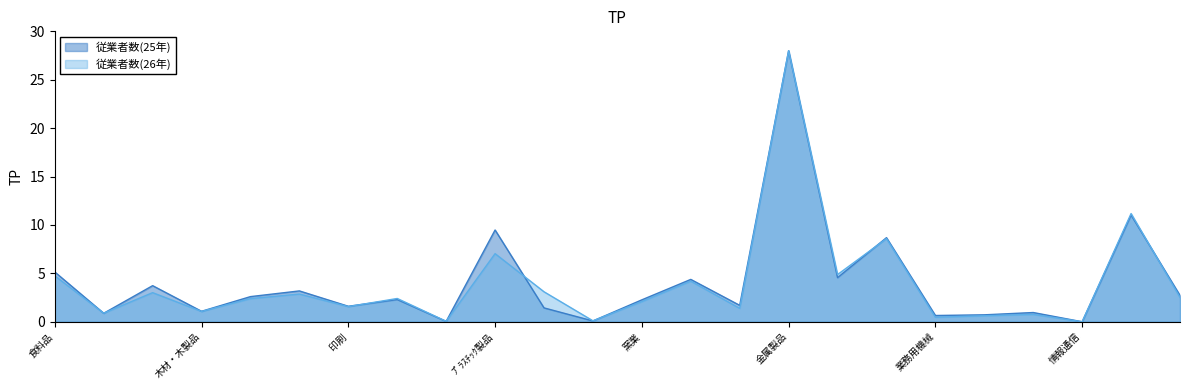

How many intersections are there between 従業者数(25年) and 従業者数(26年)?

8